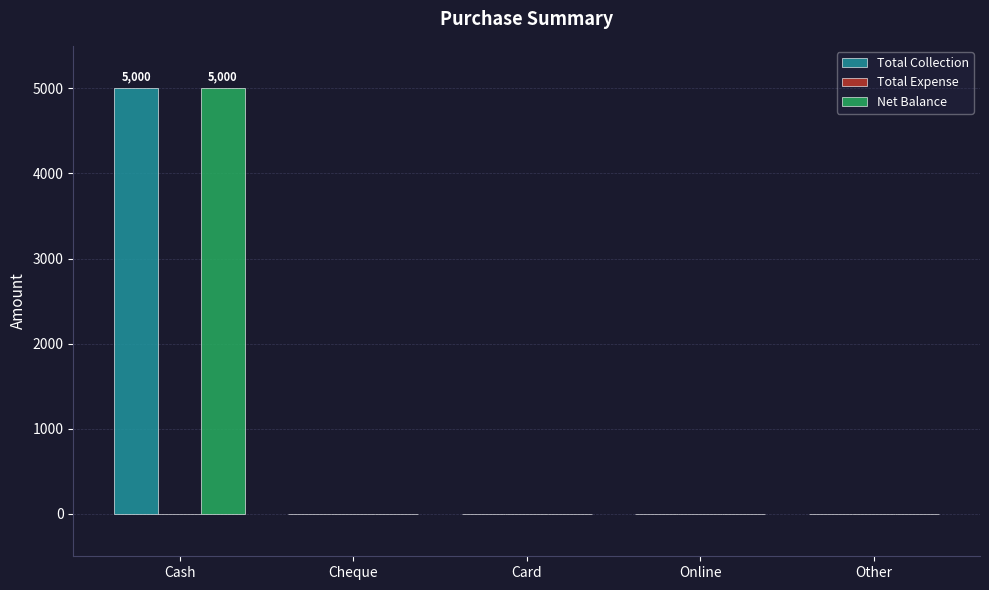

What is the sum of all Total Collection values?

5000